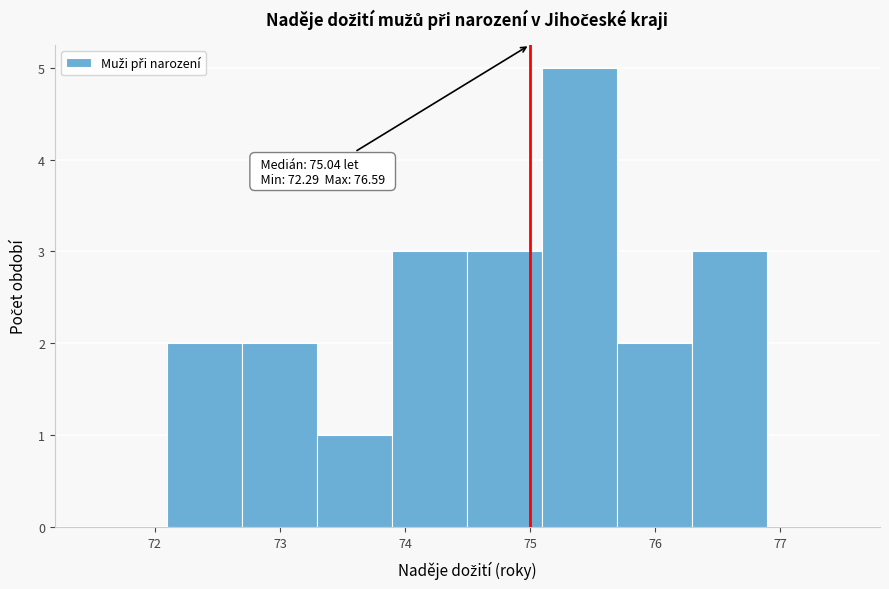

Which range on the x-axis has the tallest bar?

75.1 to 75.7